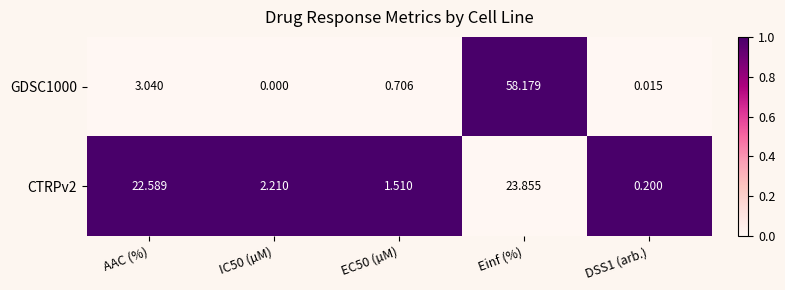

At how many categories does at least one series exceed 0?

5